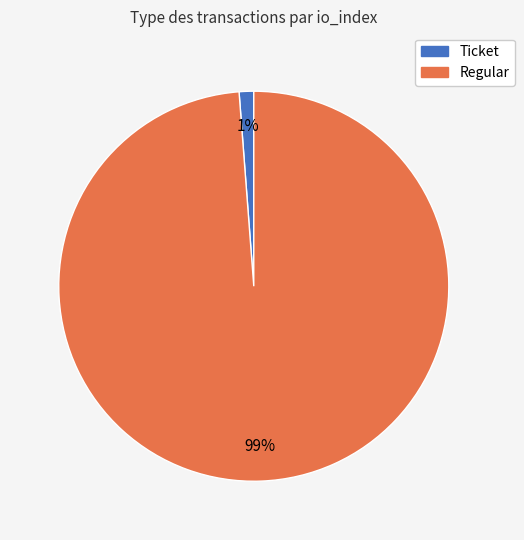

How many segments does this pie chart have?

2